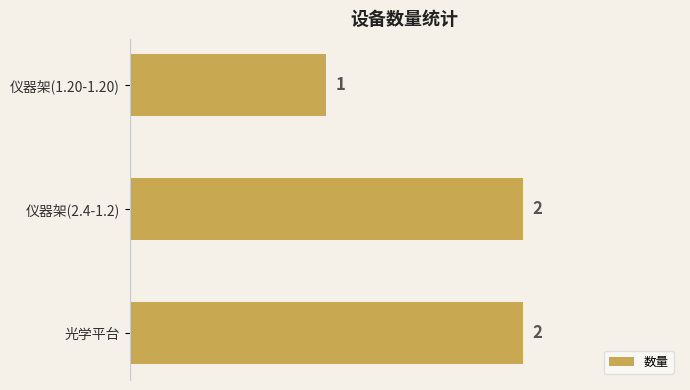

Reading bottom to top, transcribe all the data shown in this chart.

2	2	1